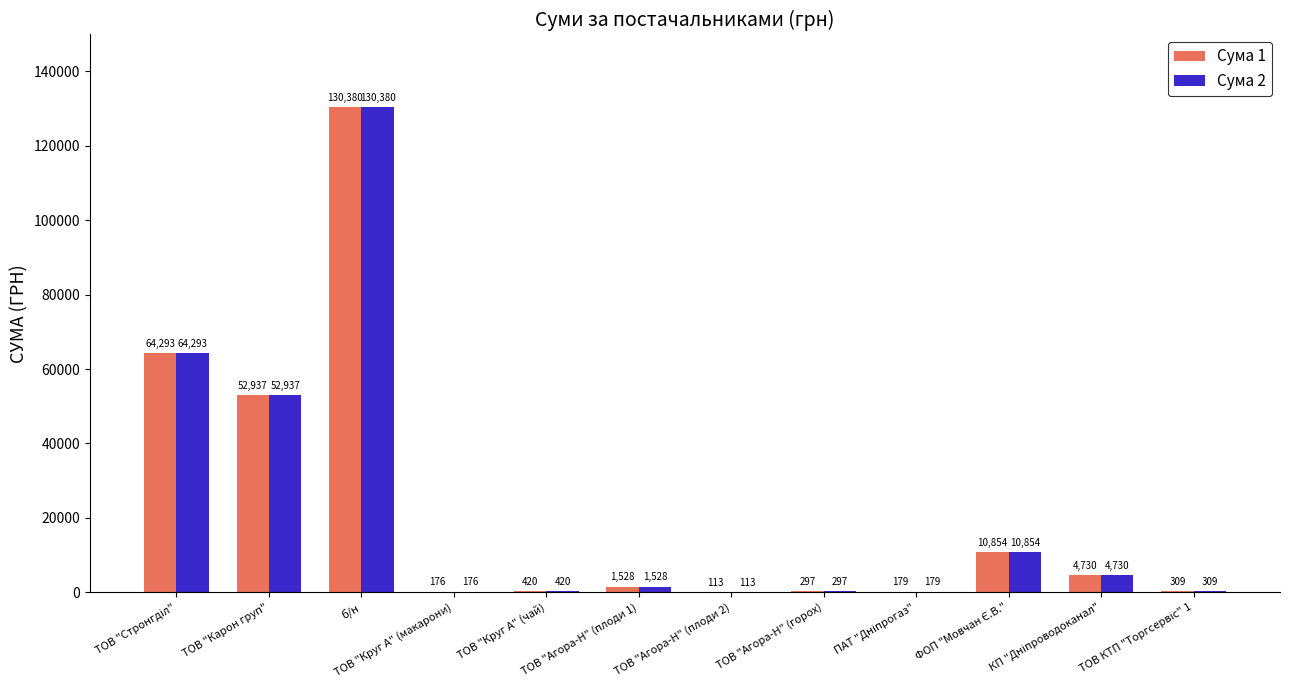

The Сума 1 series shows 220234.6 at б/н. True or false?

False